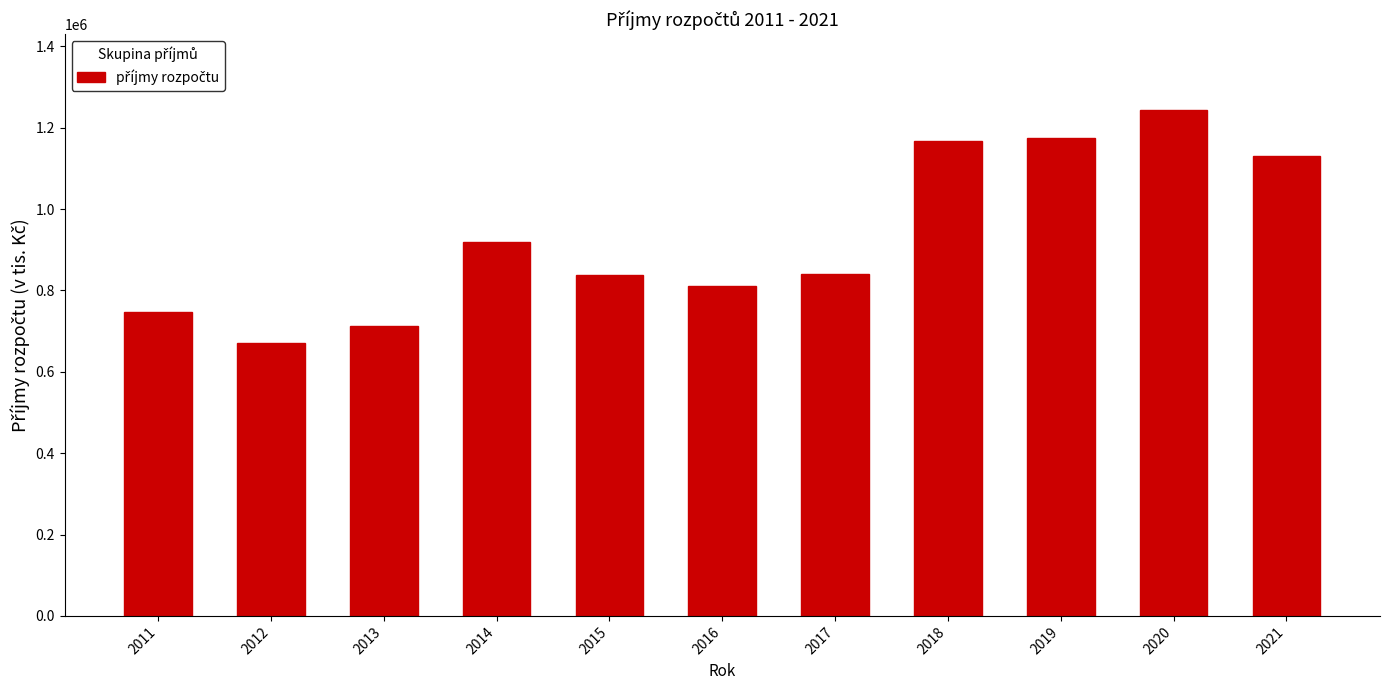

What value does the data have at 2013?

712458.3